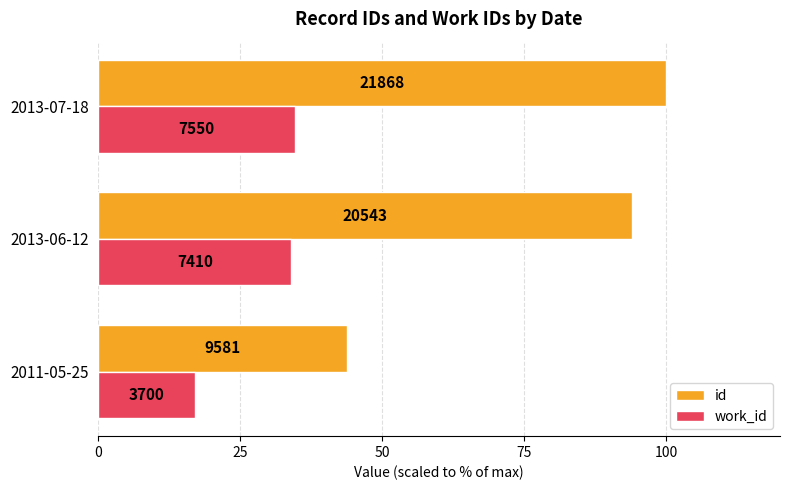

What are all the series names shown in the legend?

id, work_id